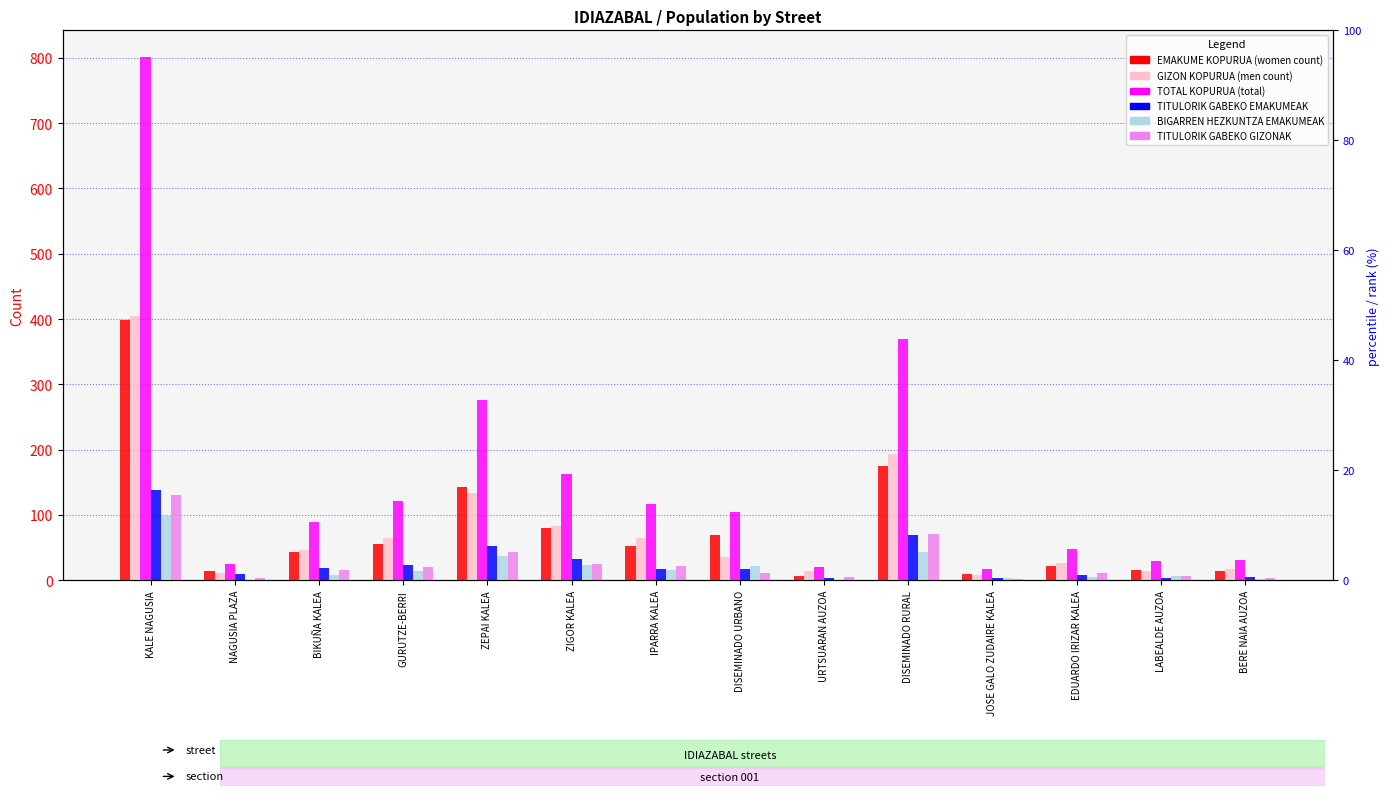

How many data points in EMAKUME KOPURUA are less than 52?

7